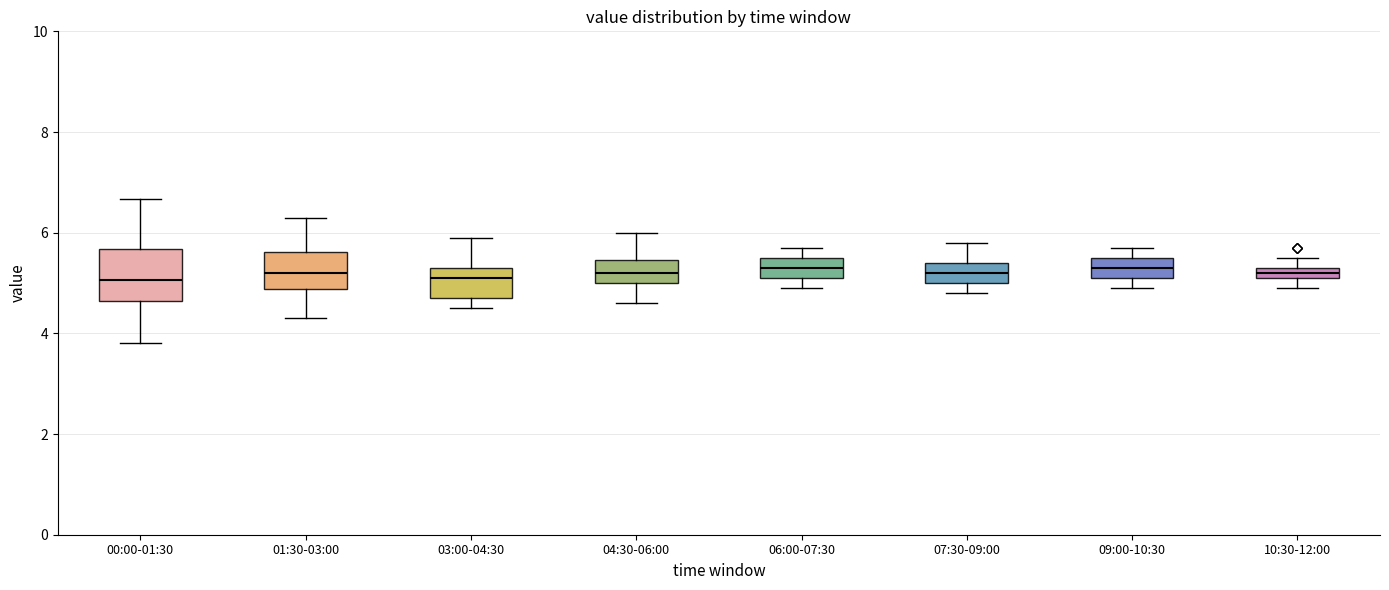

Where is the upper edge of the box for 04:30-06:00 on the y-axis? The values are not printed on the chart, so give them approximately, as read against the axis.

5.4